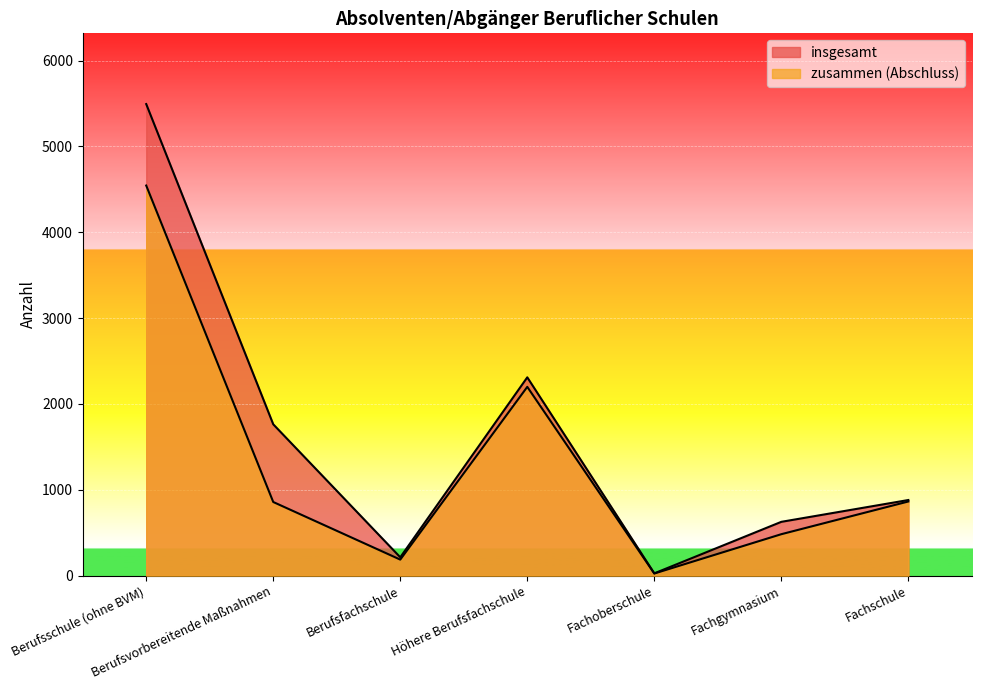

True or false: insgesamt and zusammen (Abschluss) intersect in this chart.

False